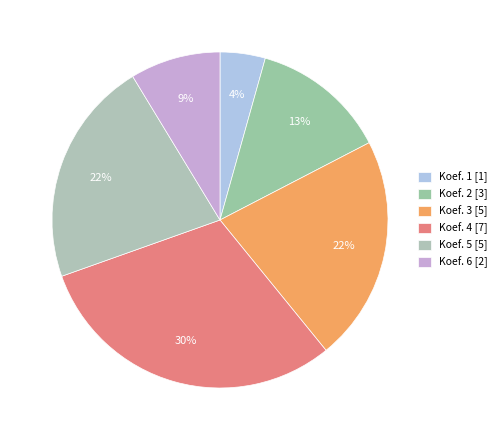

Which slice is the largest?

Koef. 4